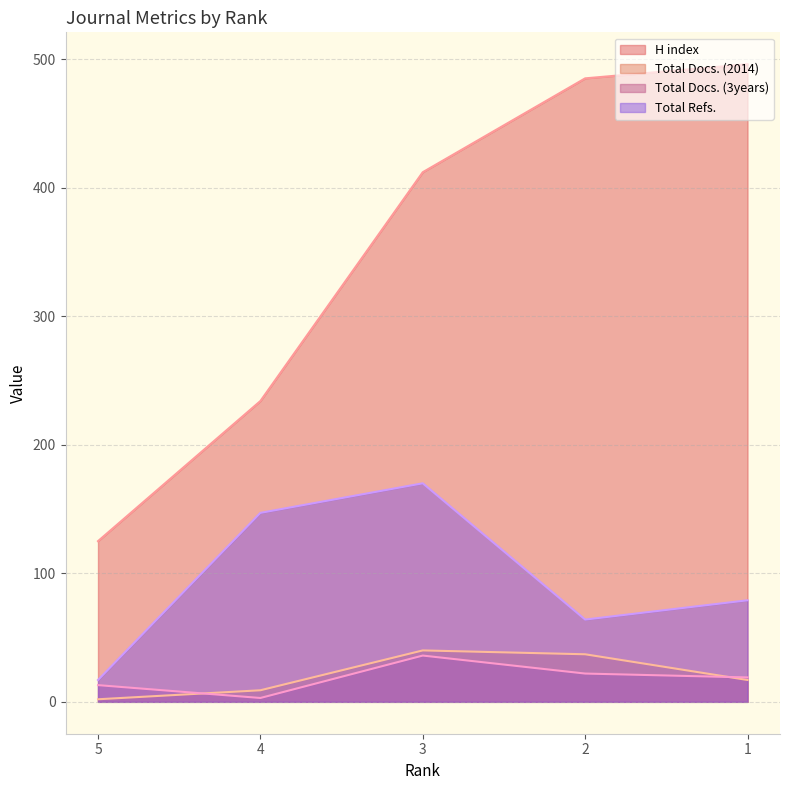

True or false: Total Refs. and Total Docs. (2014) intersect in this chart.

False